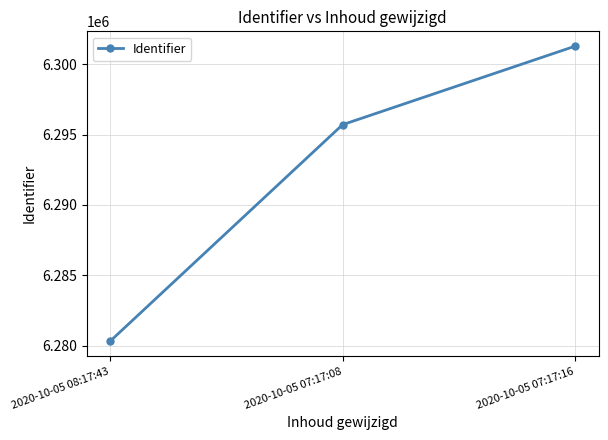

How many data points are less than 6295709?

1